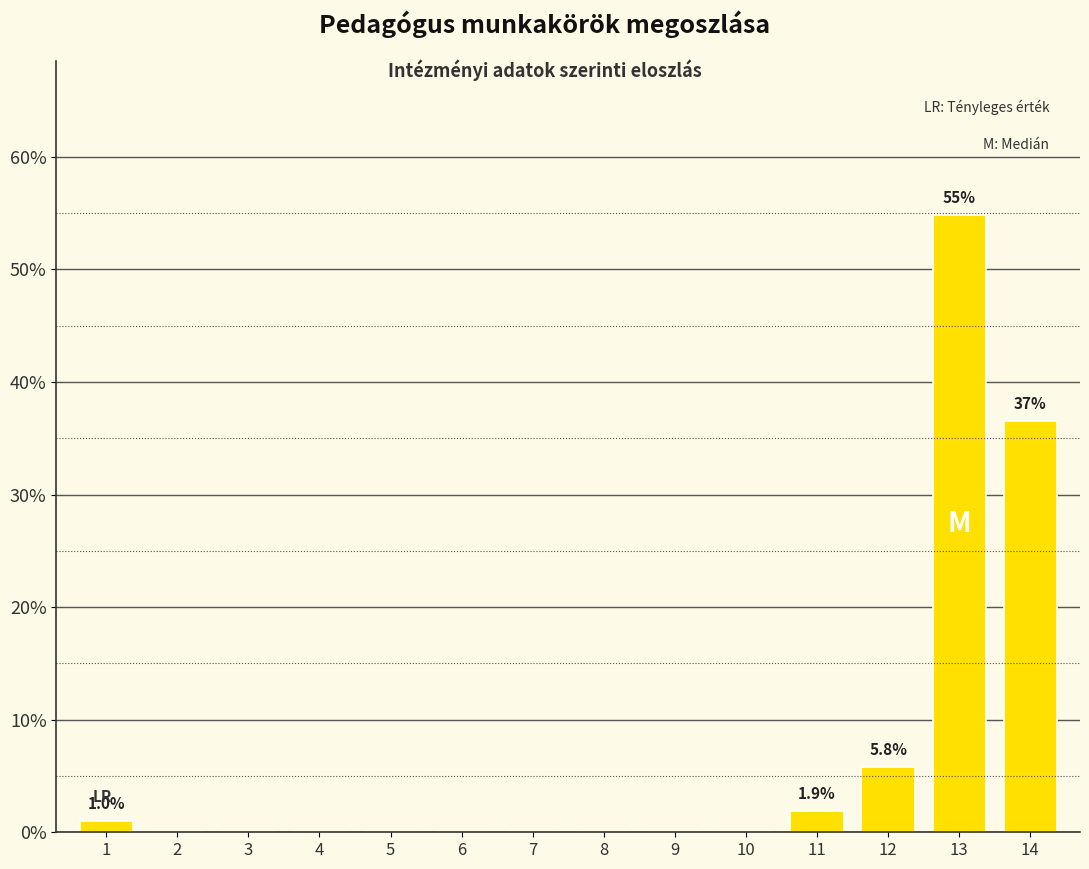

Reading left to right, transcribe all the data shown in this chart.

1=1.0	2=0.0	3=0.0	4=0.0	5=0.0	6=0.0	7=0.0	8=0.0	9=0.0	10=0.0	11=1.9	12=5.8	13=54.8	14=36.5